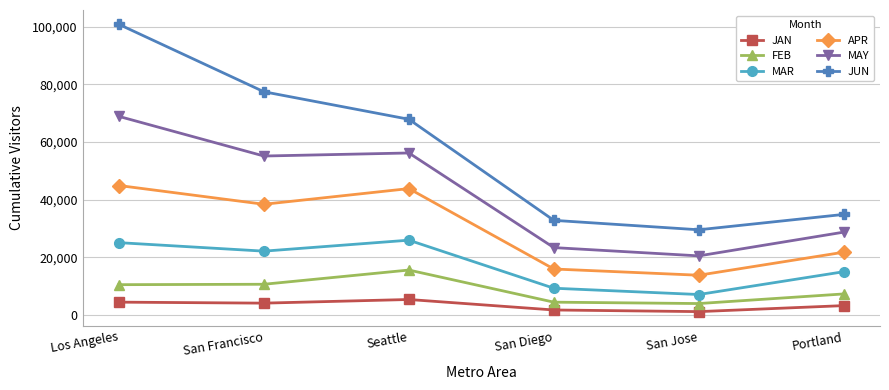

In FEB, how many points are higher than both neighbors (excluding endpoints)?

1